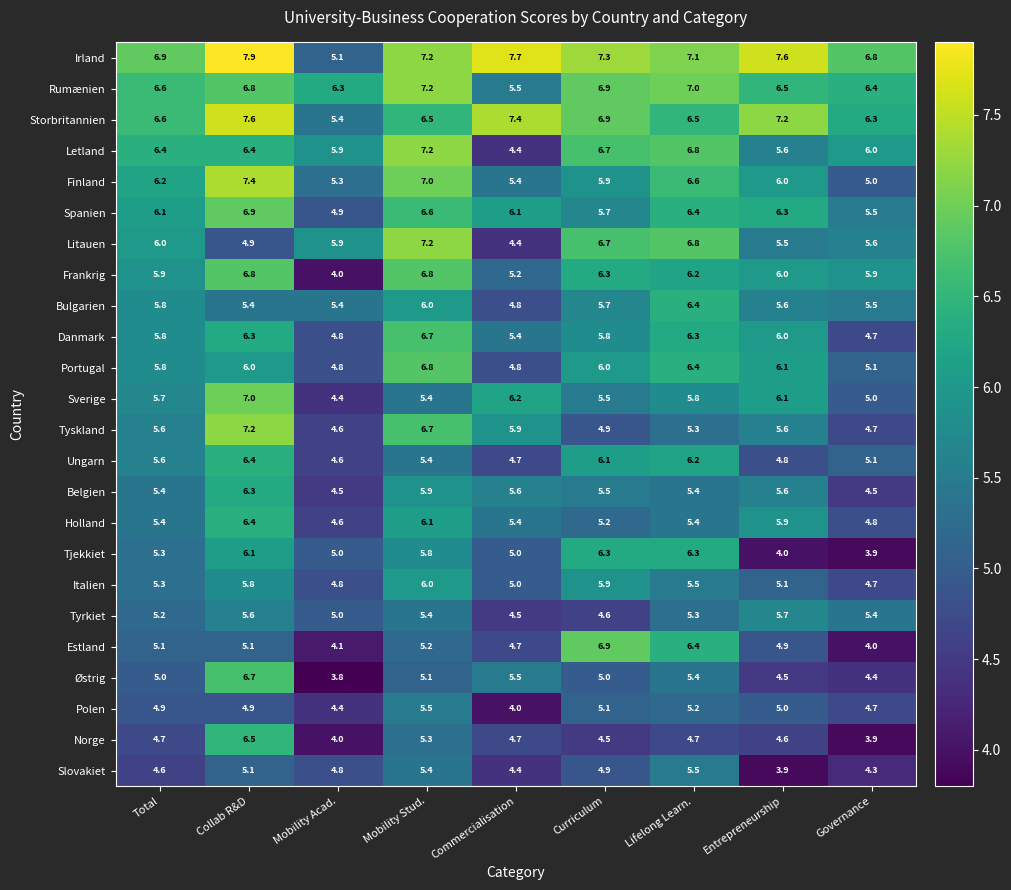

True or false: Norge has a value of 6.7 at Lifelong Learn..

False